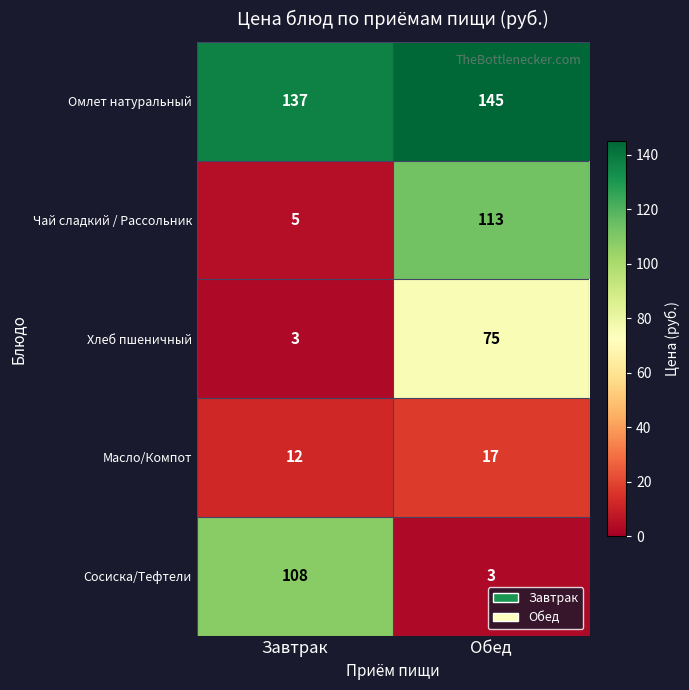

Where is Масло/Компот nearest to the value 14?

Завтрак